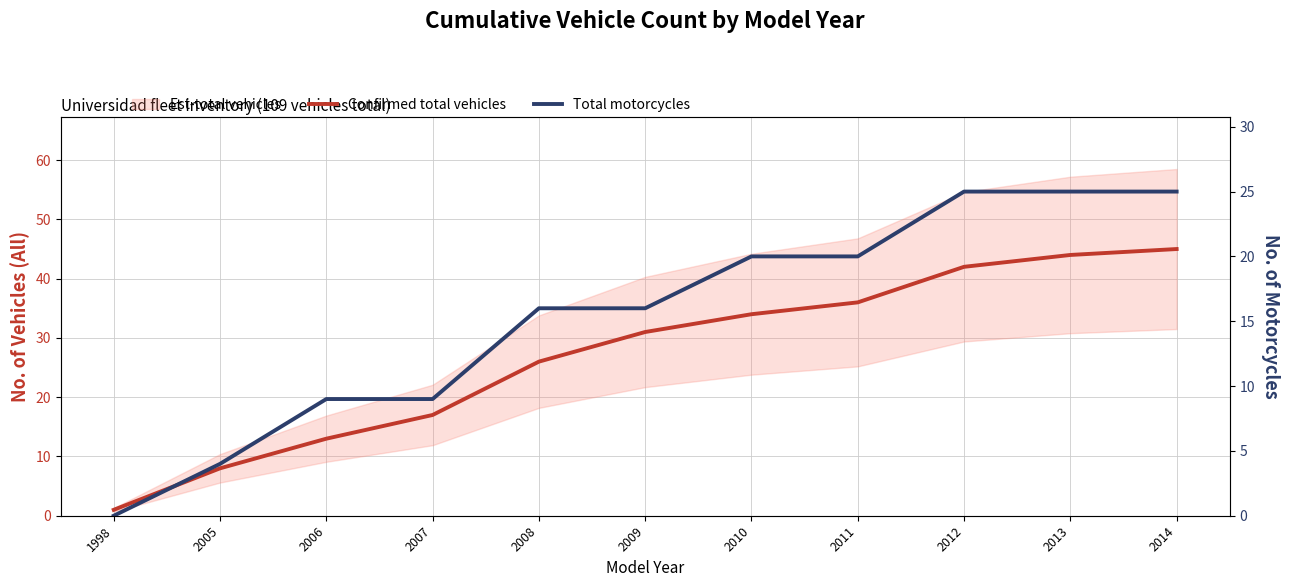

Where does the Confirmed total vehicles series first go above 31?

2010